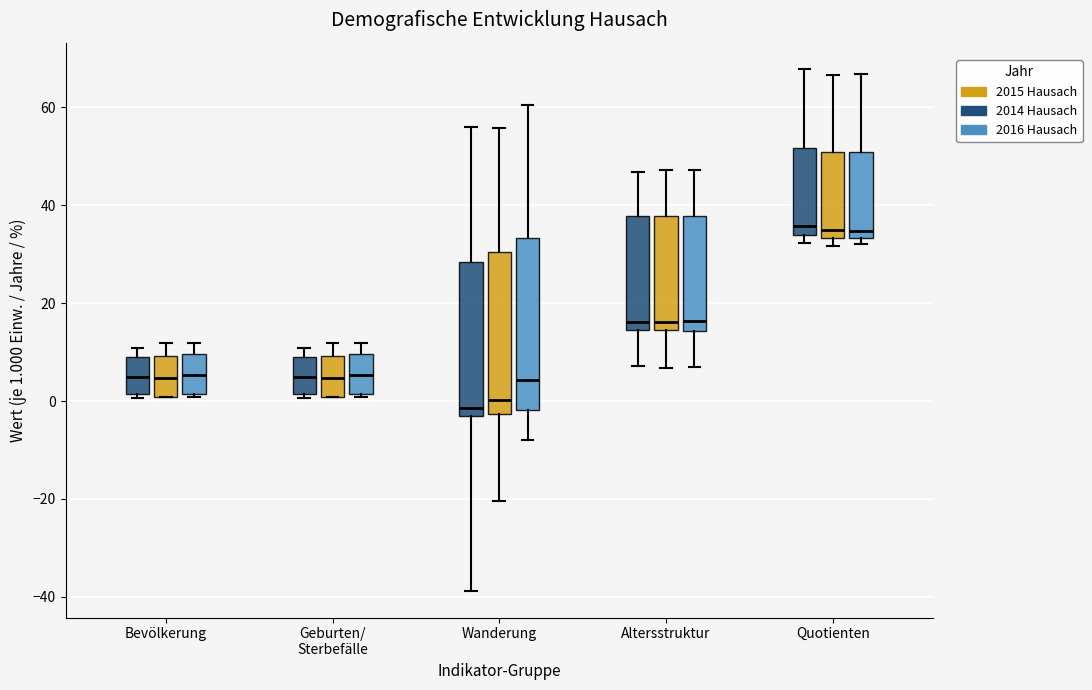

Reading left to right, read every box against the y-axis: the position of its median line, the range the box covers, and the ends of its whiskers. The values are not printed on the chart, so give them approximately, as read against the axis.

Bevölkerung (2014 Hausach): median 6, box 2 to 10, whiskers 0 to 10 (just above the box's upper edge)
Bevölkerung (2015 Hausach): median 4, box 0 to 10, whiskers 0 to 12
Bevölkerung (2016 Hausach): median 6, box 2 to 10, whiskers 0 to 12
Geburten/ Sterbefälle (2014 Hausach): median 6, box 2 to 10, whiskers 0 to 10 (just above the box's upper edge)
Geburten/ Sterbefälle (2015 Hausach): median 4, box 0 to 10, whiskers 0 to 12
Geburten/ Sterbefälle (2016 Hausach): median 6, box 2 to 10, whiskers 0 to 12
Wanderung (2014 Hausach): median -2, box -4 to 28, whiskers -38 to 56
Wanderung (2015 Hausach): median 0, box -2 to 30, whiskers -20 to 56
Wanderung (2016 Hausach): median 4, box -2 to 34, whiskers -8 to 60
Altersstruktur (2014 Hausach): median 16, box 14 to 38, whiskers 8 to 46
Altersstruktur (2015 Hausach): median 16, box 14 to 38, whiskers 6 to 48
Altersstruktur (2016 Hausach): median 16, box 14 to 38, whiskers 8 to 48
Quotienten (2014 Hausach): median 36, box 34 to 52, whiskers 32 to 68
Quotienten (2015 Hausach): median 36, box 34 to 50, whiskers 32 to 66
Quotienten (2016 Hausach): median 34 (just above the box's lower edge), box 34 to 50, whiskers 32 to 66